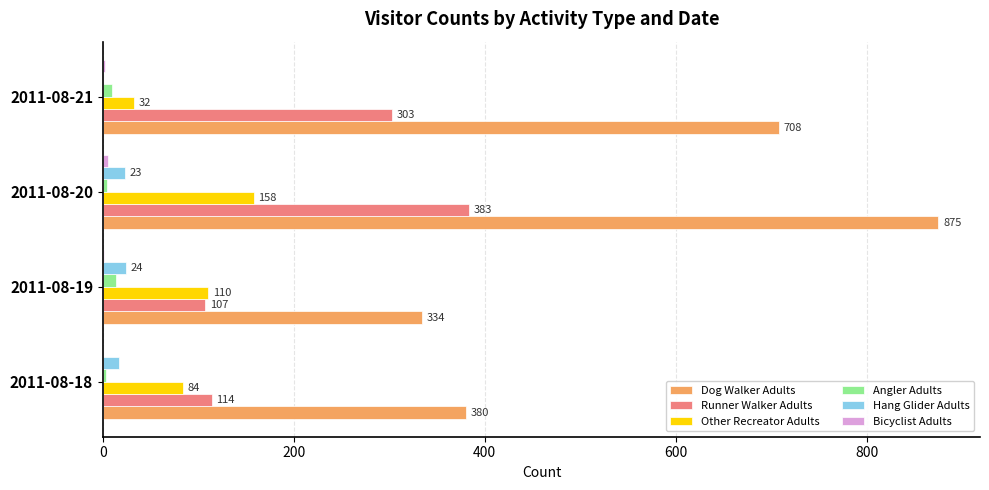

What is the highest value of the Angler Adults series?

14